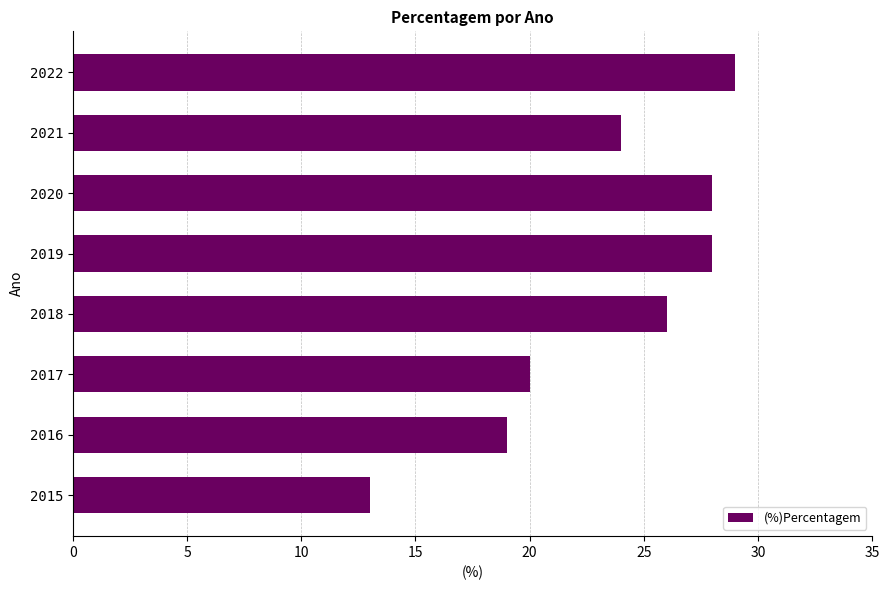

Which has a higher value, 2021 or 2015?

2021